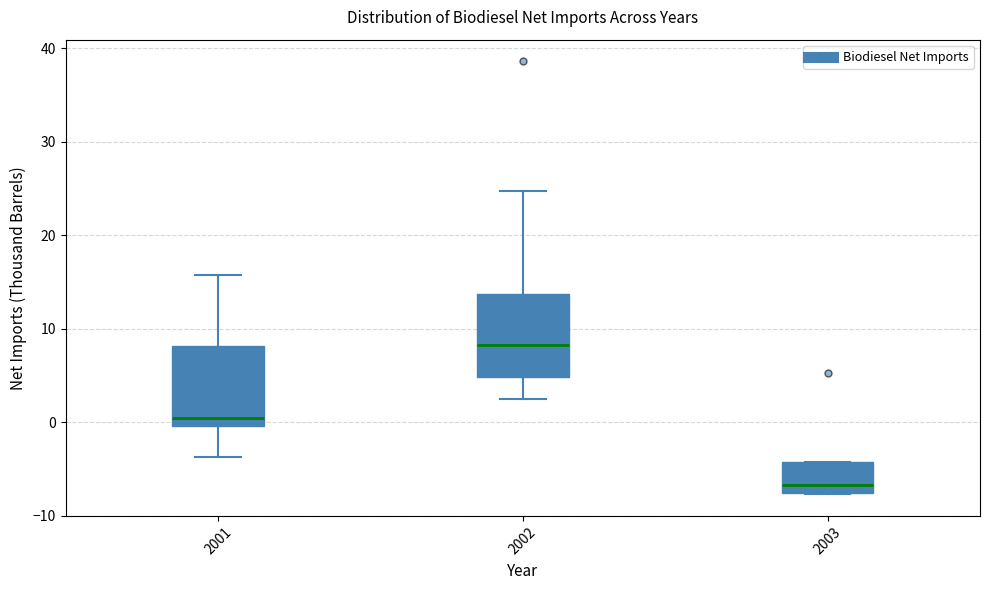

Reading left to right, transcribe this box plot: for each box, give where its median line is, the range the box spans, and where its two whiskers end, as read against the y-axis. The values are not printed on the chart, so give them approximately, as read against the axis.

2001: median 0 (just above the box's lower edge), box 0 to 8, whiskers -4 to 16
2002: median 8, box 5 to 14, whiskers 3 to 25
2003: median -7, box -8 to -4, whiskers -8 to -4